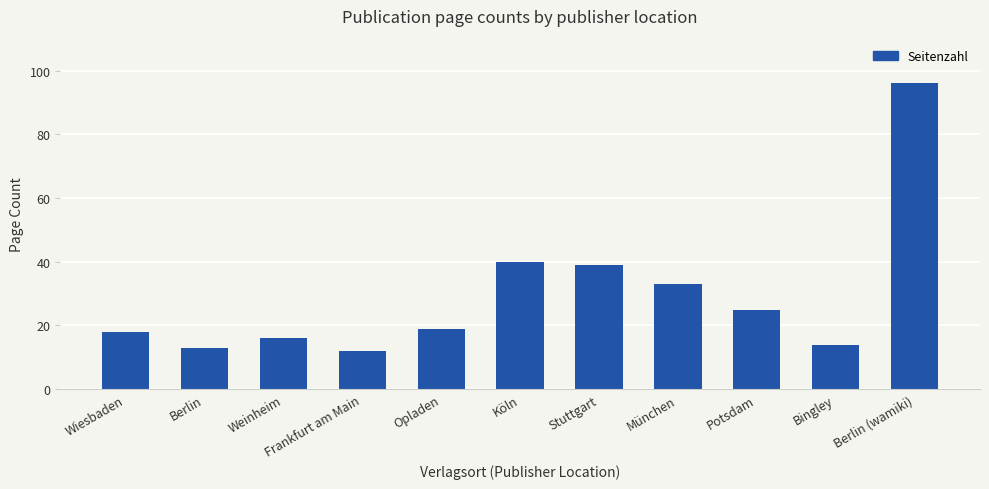

What is the sum of the values at Bingley and Stuttgart?

53